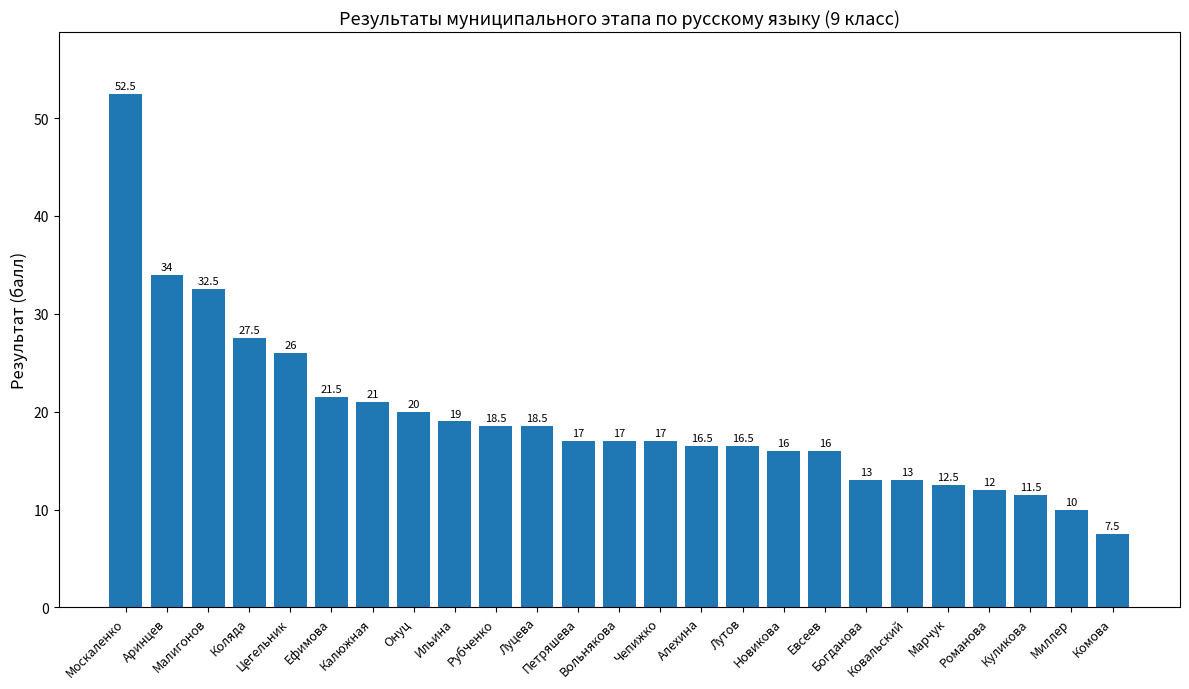

What is the value of the 11th bar from the left?

18.5